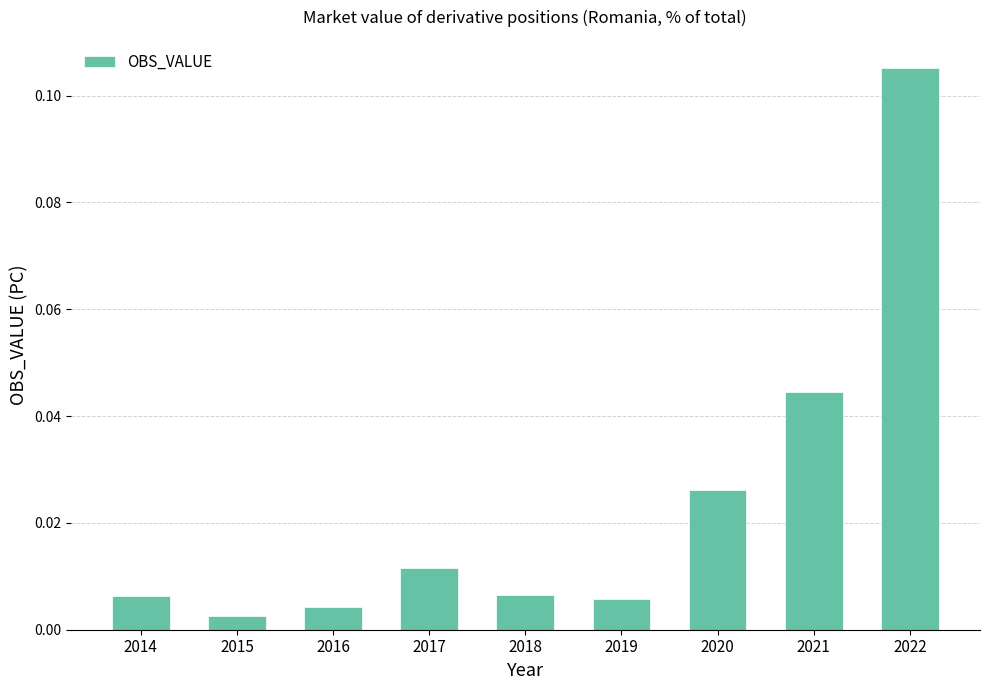

What is the change in value from 2014 to 2022?

+0.1